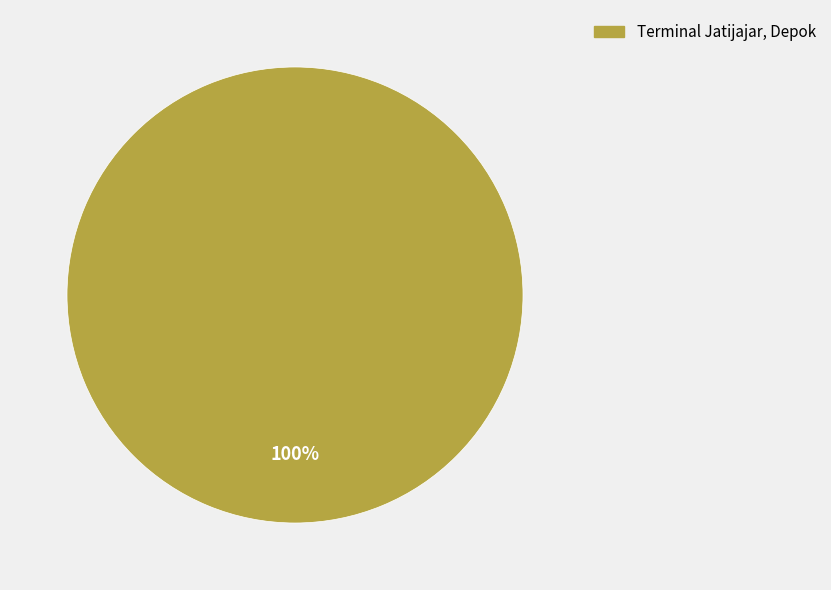

Is there a majority slice in this chart?

Yes